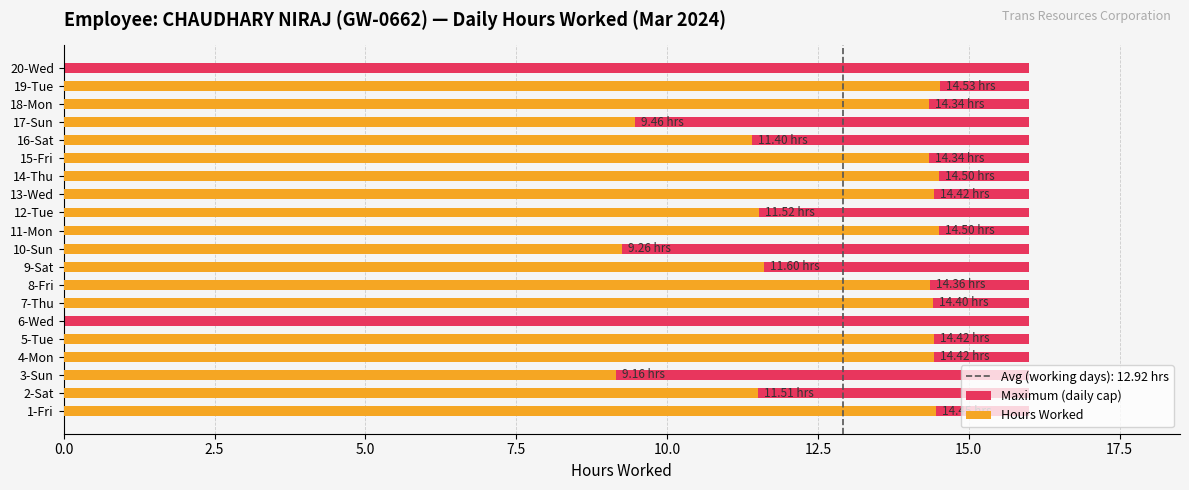

Which series has the widest spread of values?

Hours Worked